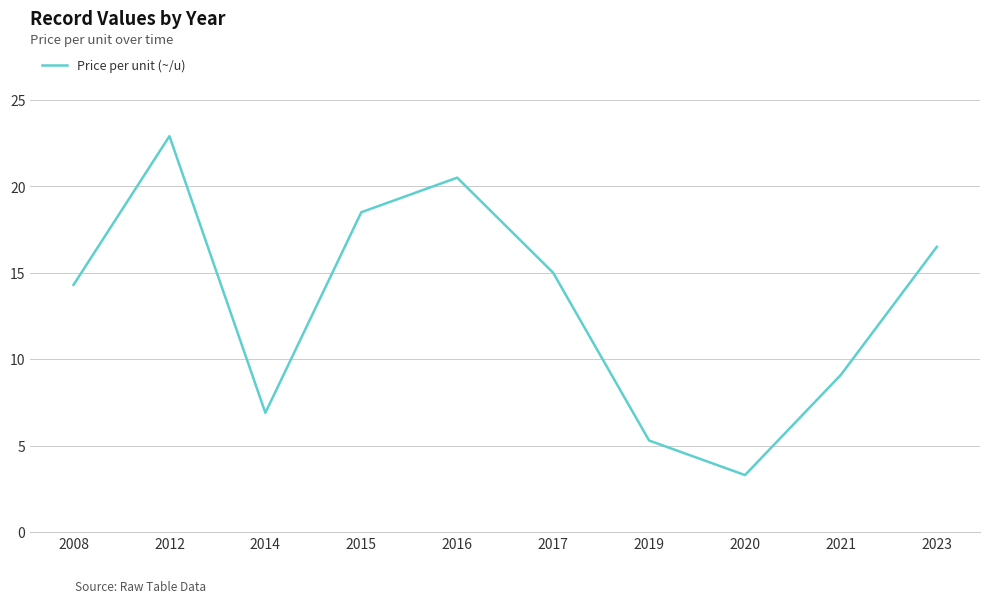

What is the approximate value at 2015?

18.5